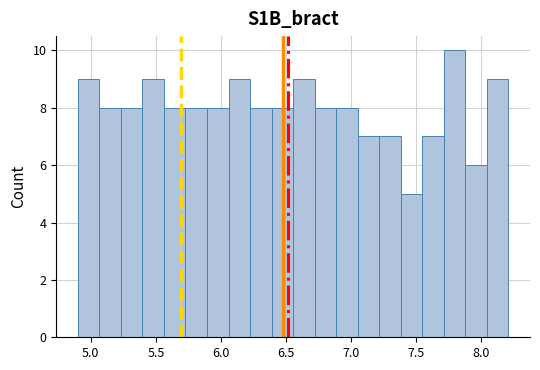

Read against the x-axis, roughly where is the centre of the tallest bar?

7.80